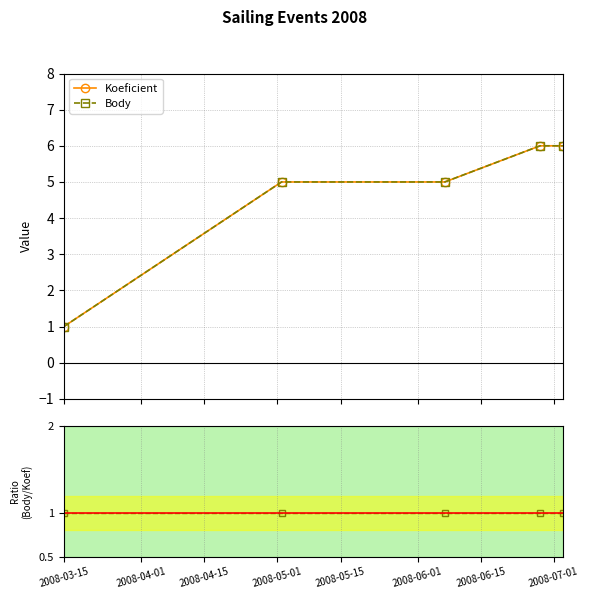

What is the sum of the Body / Koeficient values at 2008-04-15 and 2008-05-15?

2